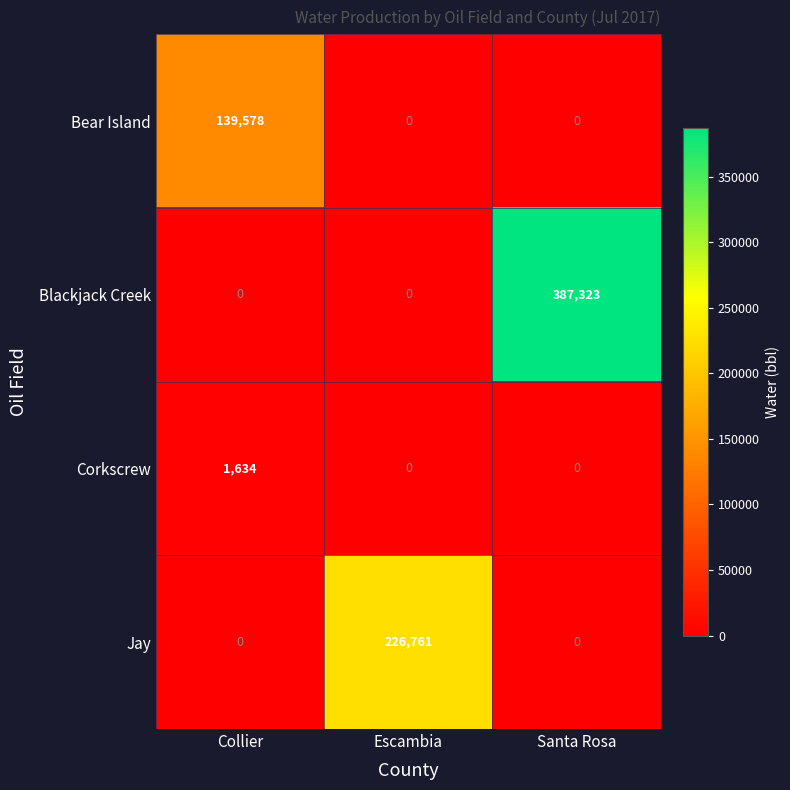

Is the value of Bear Island at Escambia greater than the value of Blackjack Creek at Santa Rosa?

No